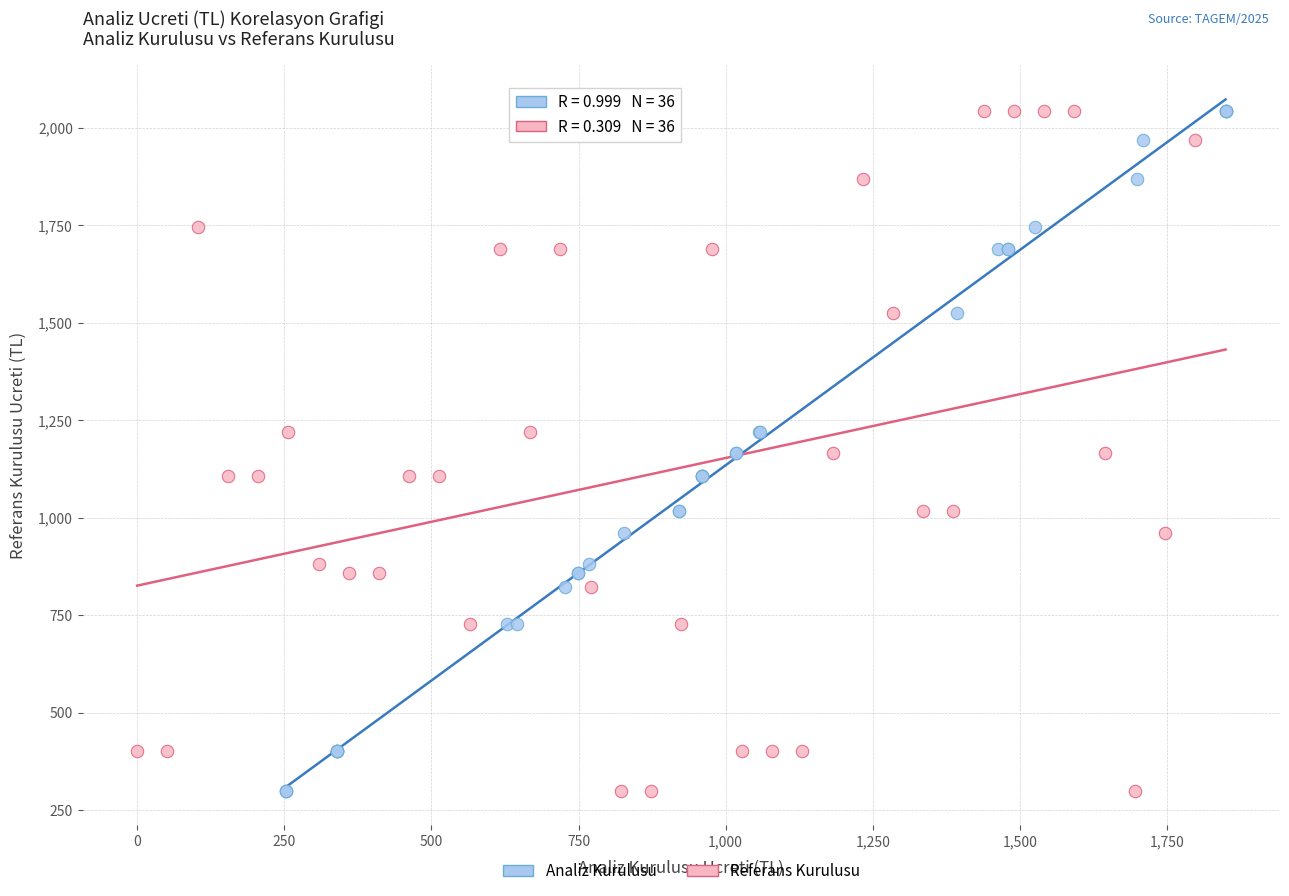

What are all the series names shown in the legend?

Analiz Kurulusu, Referans Kurulusu